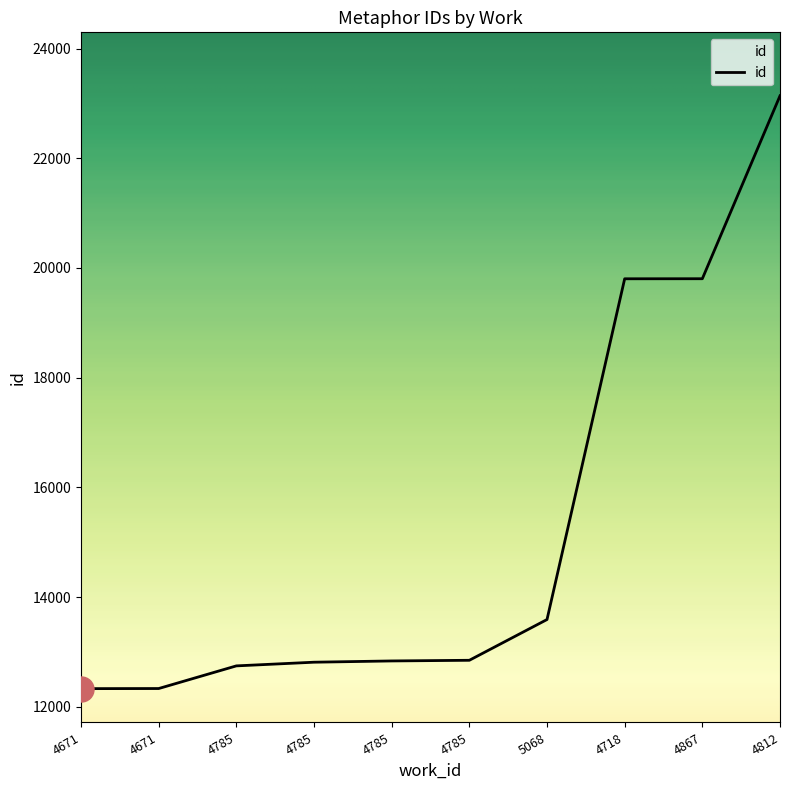

Where is the data nearest to the value 17735?

4718